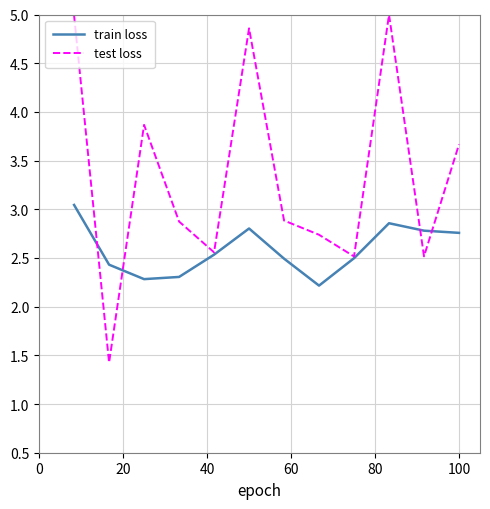

Which series has the largest range (max minus min)?

test loss